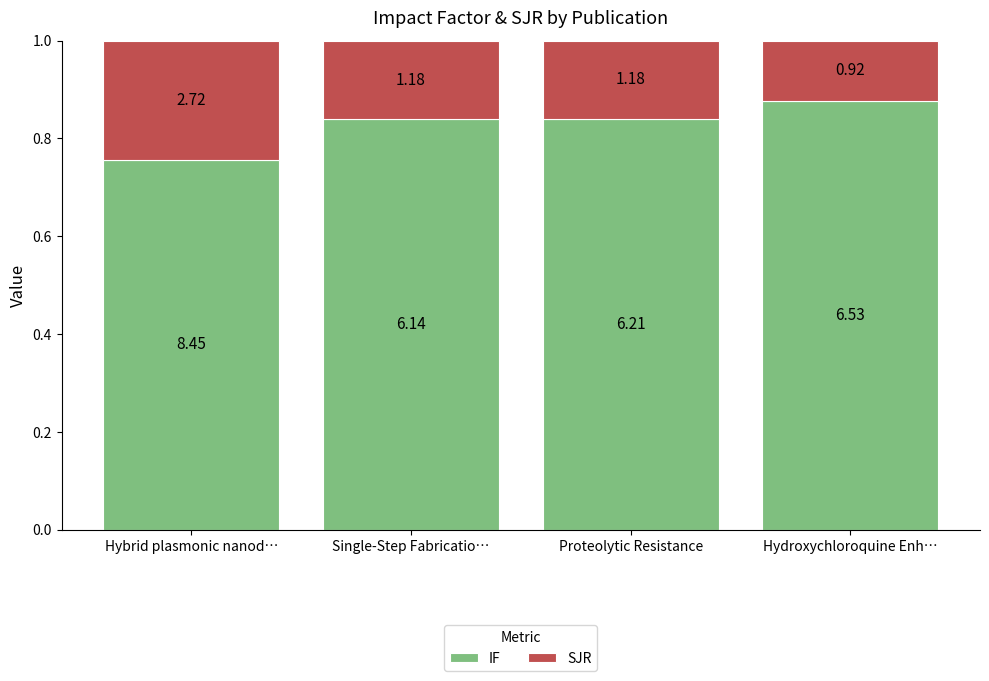

What position from the left is Hydroxychloroquine Enh…?

4